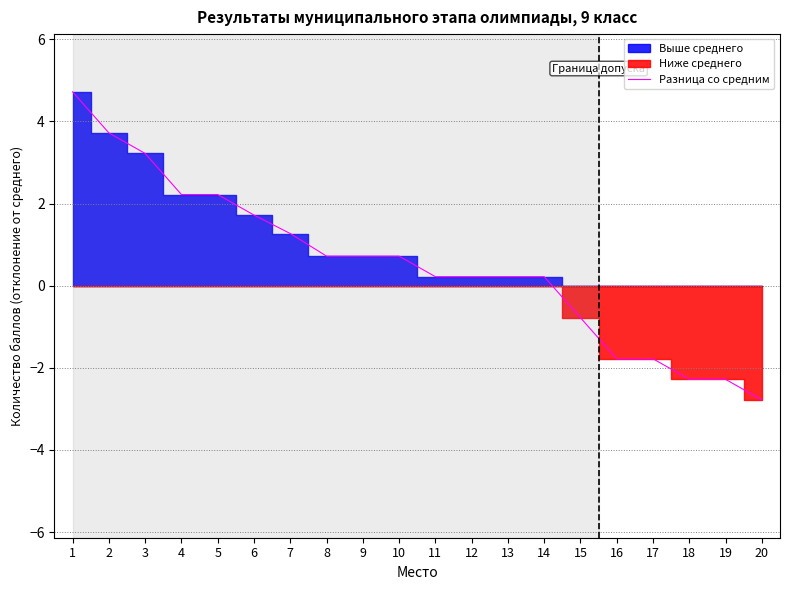

What is the difference between the maximum and minimum values?

7.5